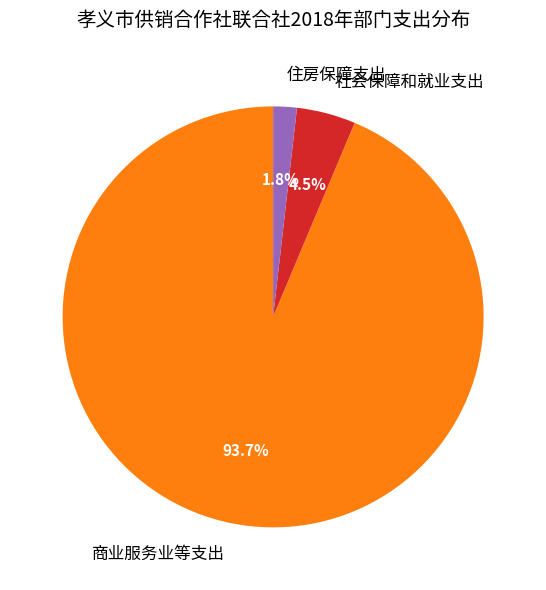

Between 商业服务业等支出 and 住房保障支出, which is larger?

商业服务业等支出